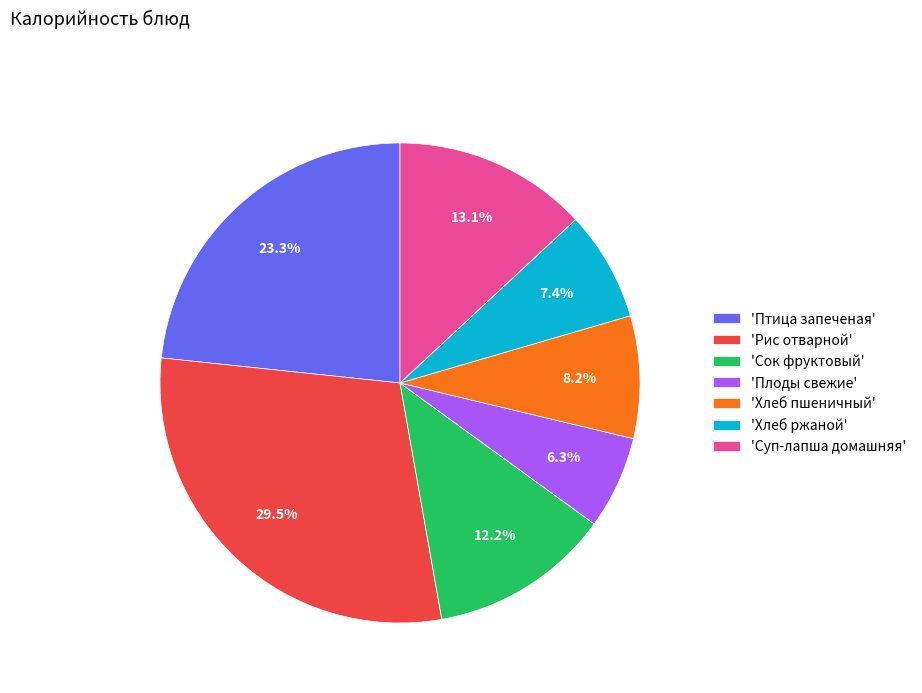

Does any single category account for the majority?

No